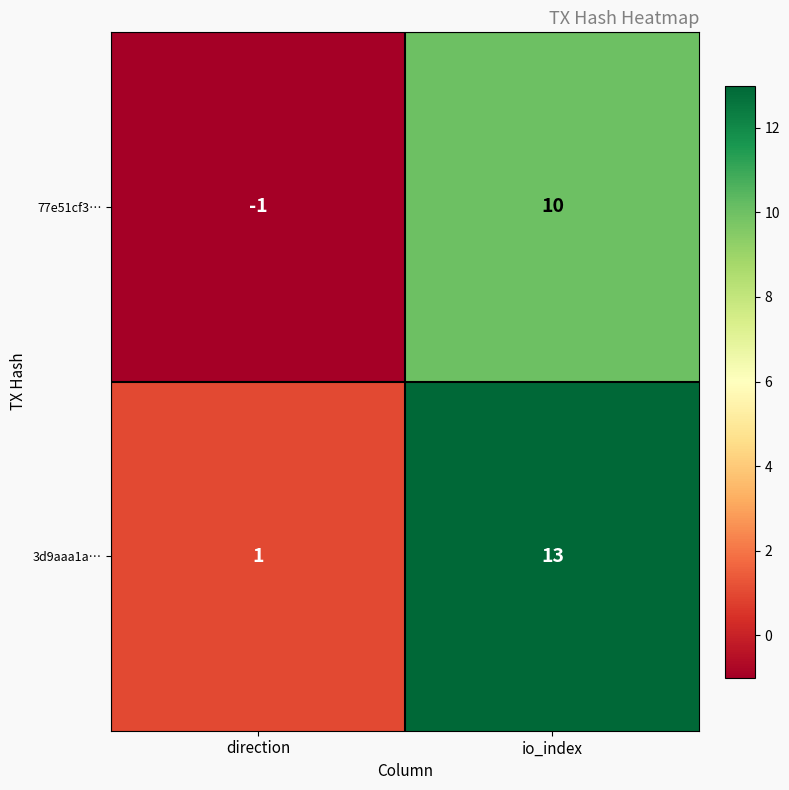

Count the number of categories in the chart.

2